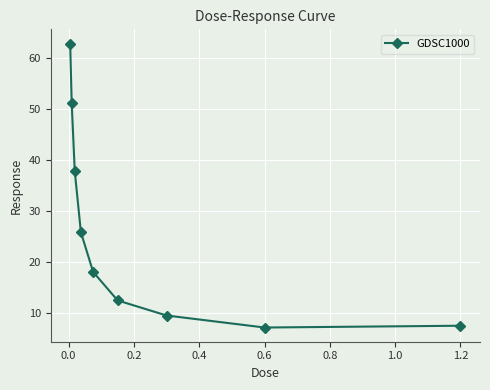

What is the maximum value shown in the chart?

62.9